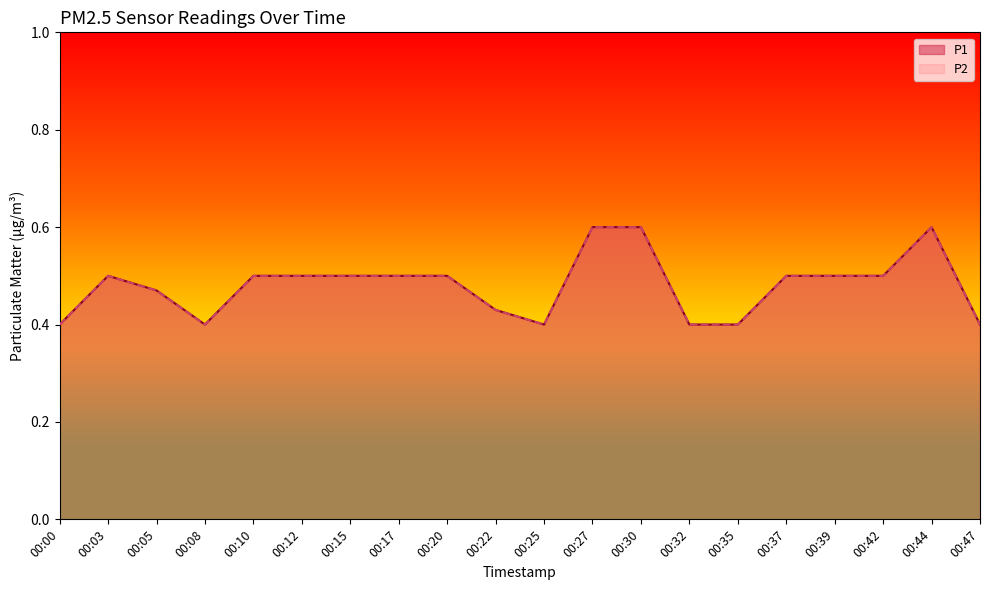

Which series has the widest spread of values?

P1